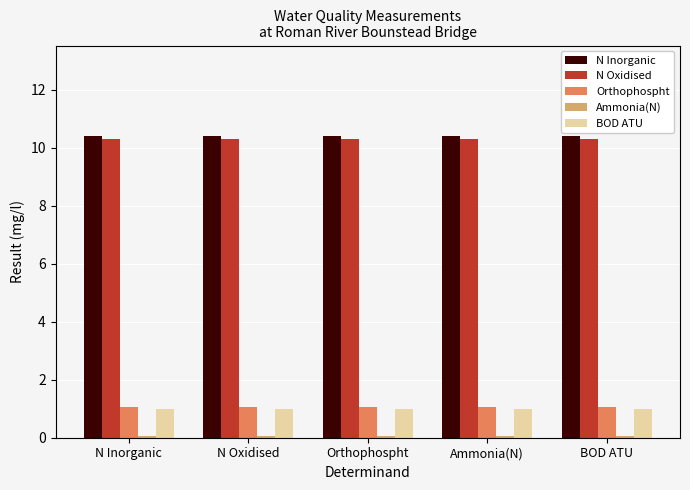

Is it true that N Inorganic equals 3.4 at BOD ATU?

False